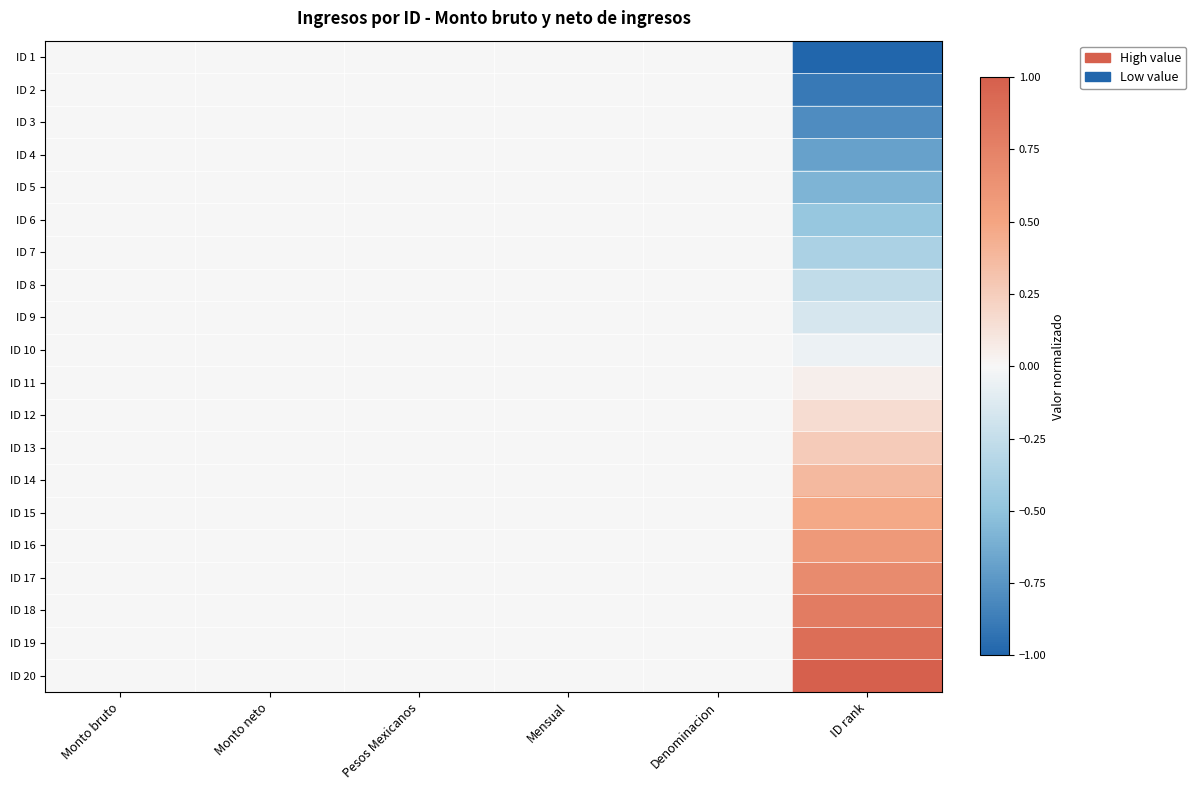

Reading left to right, what are all the values shown in this chart?

ID 1: Monto bruto=0.0	Monto neto=0.0	Pesos Mexicanos=0.0	Mensual=0.0	Denominacion=0.0	ID rank=-1.0
ID 2: Monto bruto=0.0	Monto neto=0.0	Pesos Mexicanos=0.0	Mensual=0.0	Denominacion=0.0	ID rank=-0.9
ID 3: Monto bruto=0.0	Monto neto=0.0	Pesos Mexicanos=0.0	Mensual=0.0	Denominacion=0.0	ID rank=-0.8
ID 4: Monto bruto=0.0	Monto neto=0.0	Pesos Mexicanos=0.0	Mensual=0.0	Denominacion=0.0	ID rank=-0.7
ID 5: Monto bruto=0.0	Monto neto=0.0	Pesos Mexicanos=0.0	Mensual=0.0	Denominacion=0.0	ID rank=-0.6
ID 6: Monto bruto=0.0	Monto neto=0.0	Pesos Mexicanos=0.0	Mensual=0.0	Denominacion=0.0	ID rank=-0.5
ID 7: Monto bruto=0.0	Monto neto=0.0	Pesos Mexicanos=0.0	Mensual=0.0	Denominacion=0.0	ID rank=-0.4
ID 8: Monto bruto=0.0	Monto neto=0.0	Pesos Mexicanos=0.0	Mensual=0.0	Denominacion=0.0	ID rank=-0.3
ID 9: Monto bruto=0.0	Monto neto=0.0	Pesos Mexicanos=0.0	Mensual=0.0	Denominacion=0.0	ID rank=-0.2
ID 10: Monto bruto=0.0	Monto neto=0.0	Pesos Mexicanos=0.0	Mensual=0.0	Denominacion=0.0	ID rank=-0.1
ID 11: Monto bruto=0.0	Monto neto=0.0	Pesos Mexicanos=0.0	Mensual=0.0	Denominacion=0.0	ID rank=0.1
ID 12: Monto bruto=0.0	Monto neto=0.0	Pesos Mexicanos=0.0	Mensual=0.0	Denominacion=0.0	ID rank=0.2
ID 13: Monto bruto=0.0	Monto neto=0.0	Pesos Mexicanos=0.0	Mensual=0.0	Denominacion=0.0	ID rank=0.3
ID 14: Monto bruto=0.0	Monto neto=0.0	Pesos Mexicanos=0.0	Mensual=0.0	Denominacion=0.0	ID rank=0.4
ID 15: Monto bruto=0.0	Monto neto=0.0	Pesos Mexicanos=0.0	Mensual=0.0	Denominacion=0.0	ID rank=0.5
ID 16: Monto bruto=0.0	Monto neto=0.0	Pesos Mexicanos=0.0	Mensual=0.0	Denominacion=0.0	ID rank=0.6
ID 17: Monto bruto=0.0	Monto neto=0.0	Pesos Mexicanos=0.0	Mensual=0.0	Denominacion=0.0	ID rank=0.7
ID 18: Monto bruto=0.0	Monto neto=0.0	Pesos Mexicanos=0.0	Mensual=0.0	Denominacion=0.0	ID rank=0.8
ID 19: Monto bruto=0.0	Monto neto=0.0	Pesos Mexicanos=0.0	Mensual=0.0	Denominacion=0.0	ID rank=0.9
ID 20: Monto bruto=0.0	Monto neto=0.0	Pesos Mexicanos=0.0	Mensual=0.0	Denominacion=0.0	ID rank=1.0